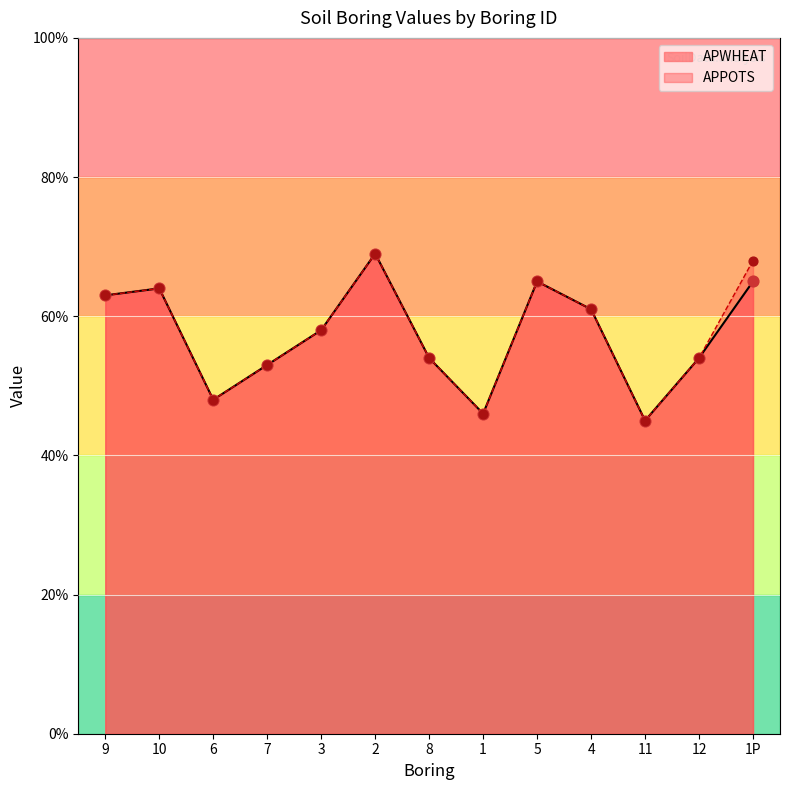

Which series reaches the minimum Y coordinate?

APWHEAT